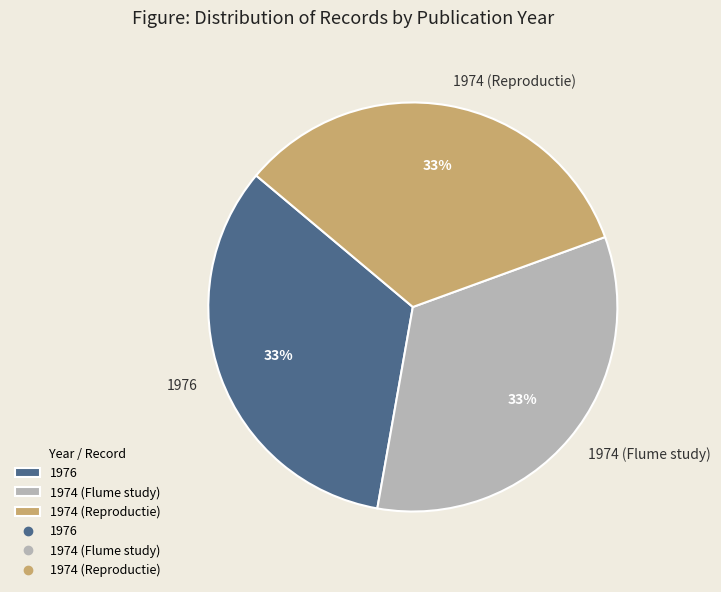

The 1976 slice represents 25% of the pie. True or false?

False